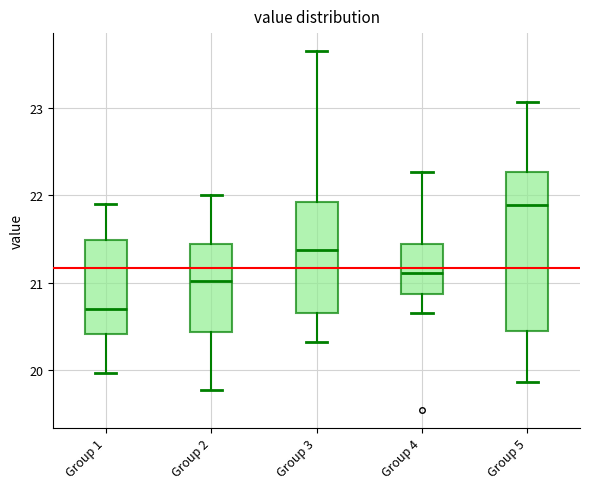

Comparing the boxes themselves (not the whiskers), which one is the tallest?

Group 5